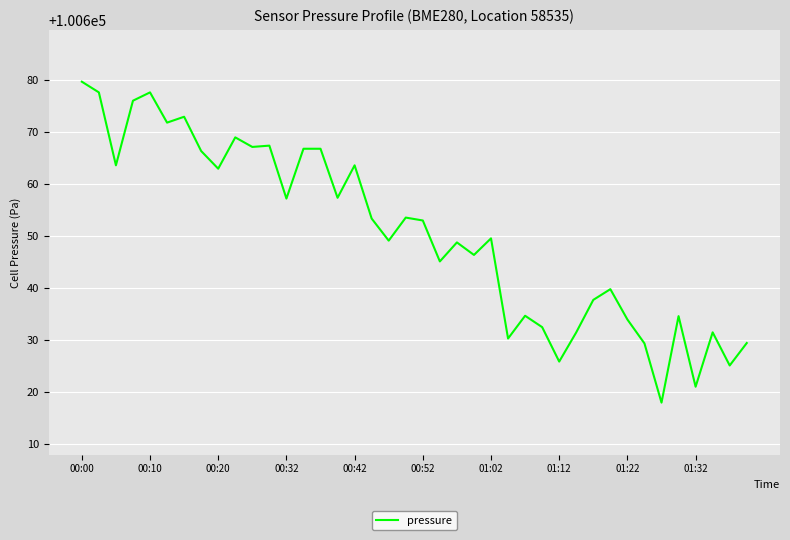

What is the minimum value shown in the chart?

100617.9